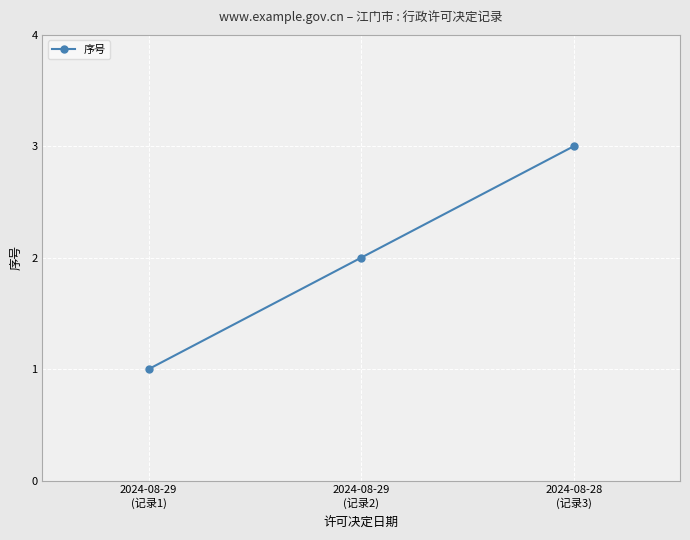

At which category does the chart reach its minimum across all series?

2024-08-29
(记录1)